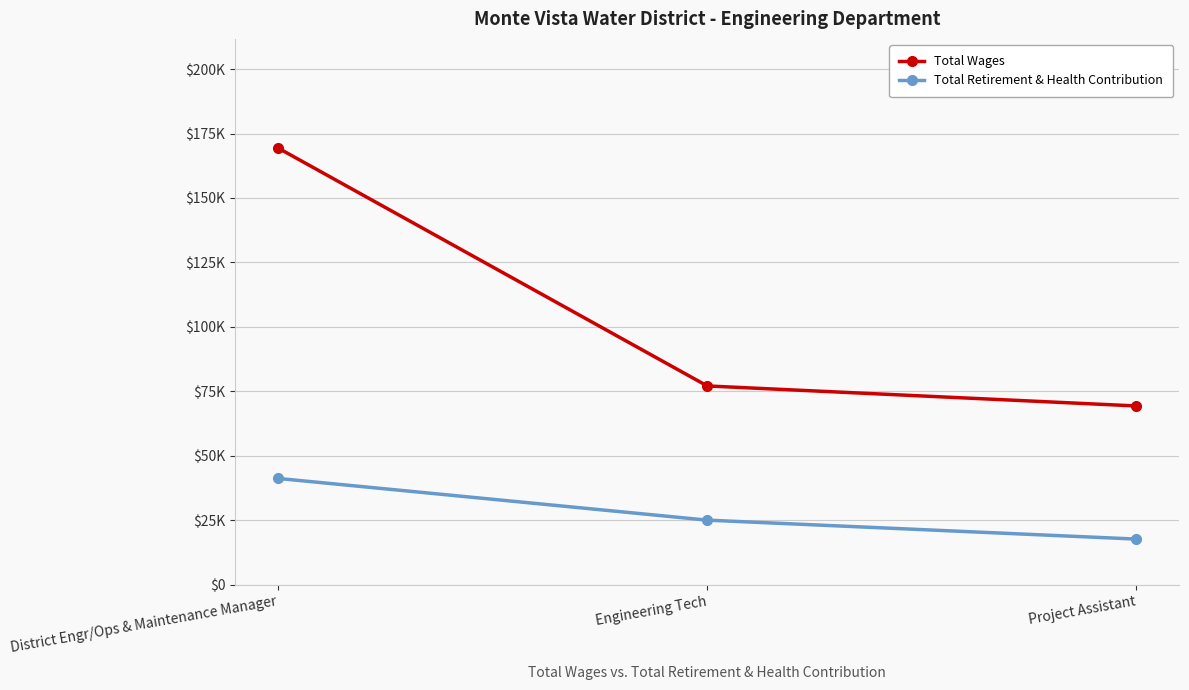

What are all the series names shown in the legend?

Total Wages, Total Retirement & Health Contribution